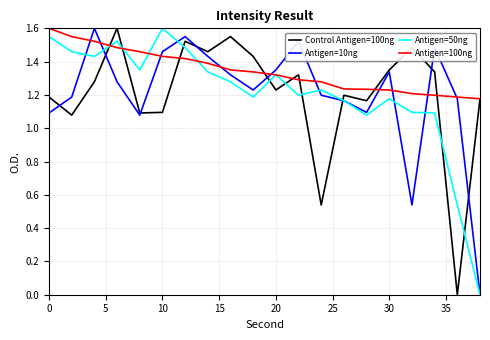

How many positive values does the Antigen=50ng series have?

19